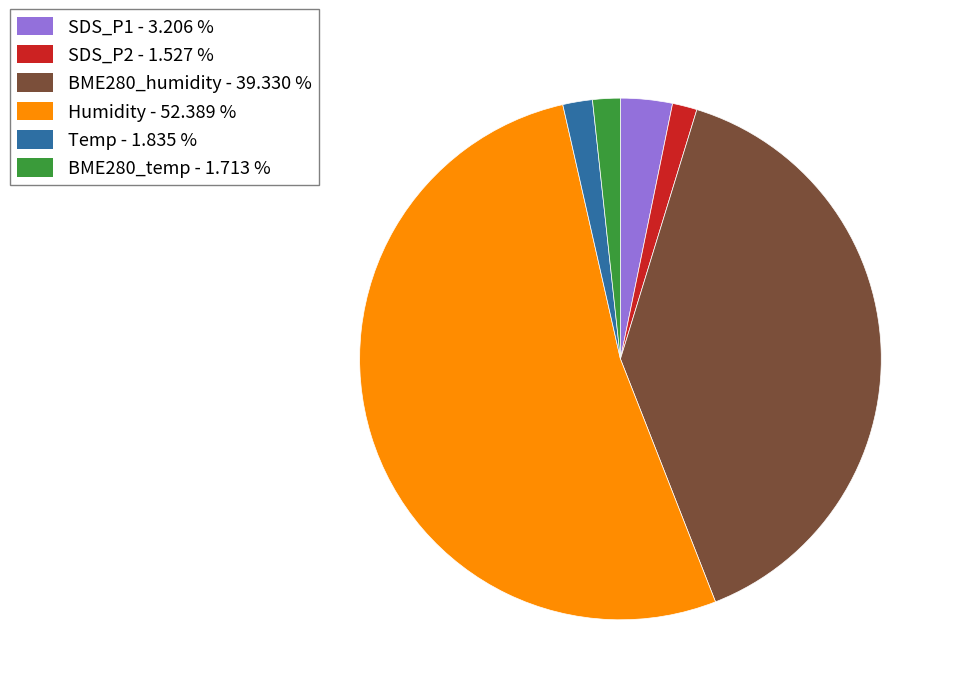

Is there a majority slice in this chart?

Yes